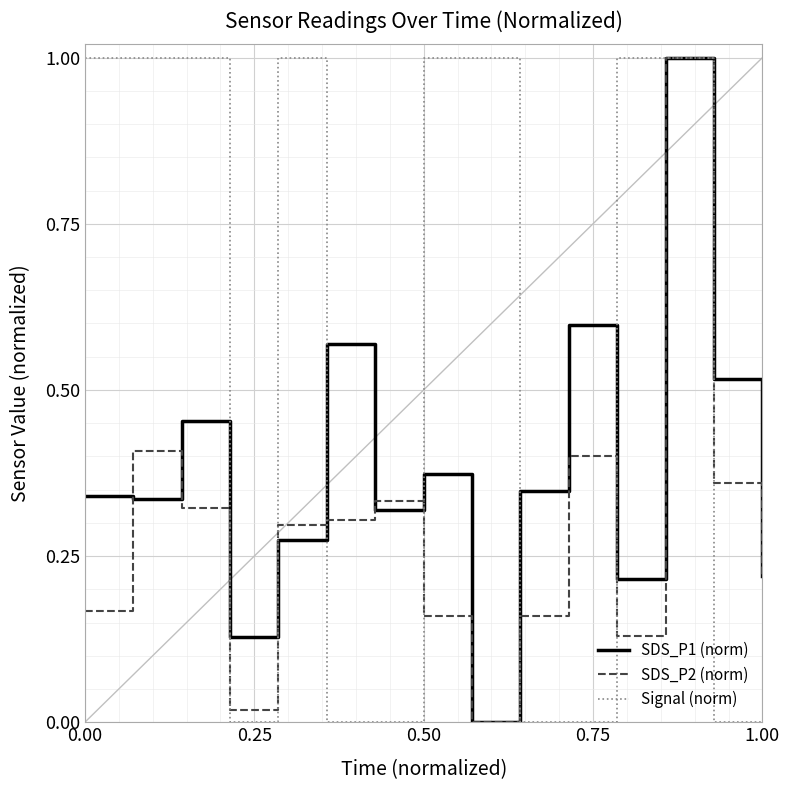

What is the maximum value for SDS_P2 (norm)?

1.0